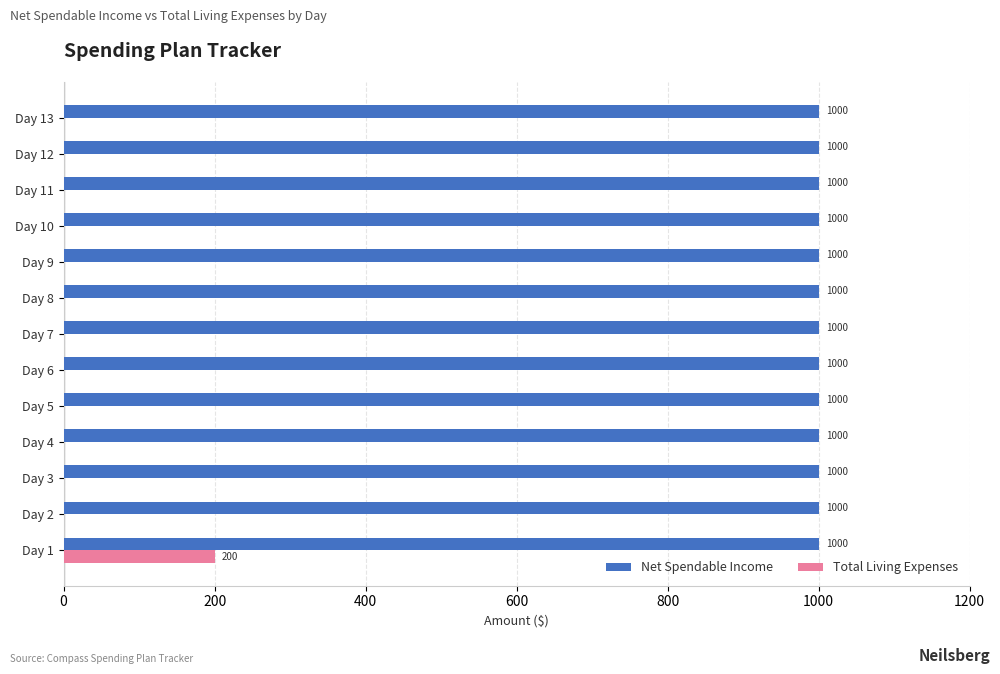

What is the sum of all Total Living Expenses values?

200